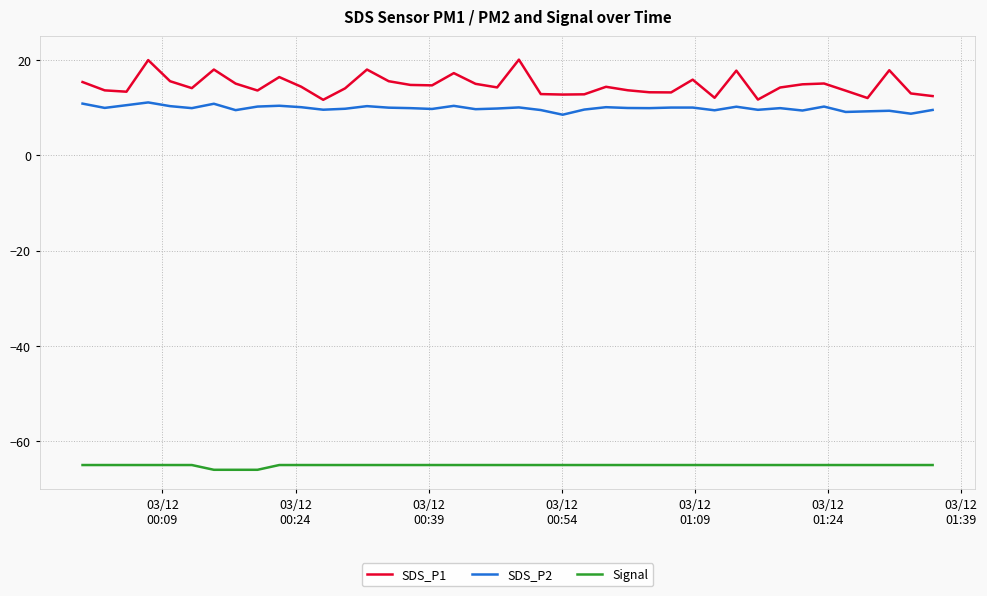

List the series in order of their peak value, lowest first.

Signal, SDS_P2, SDS_P1